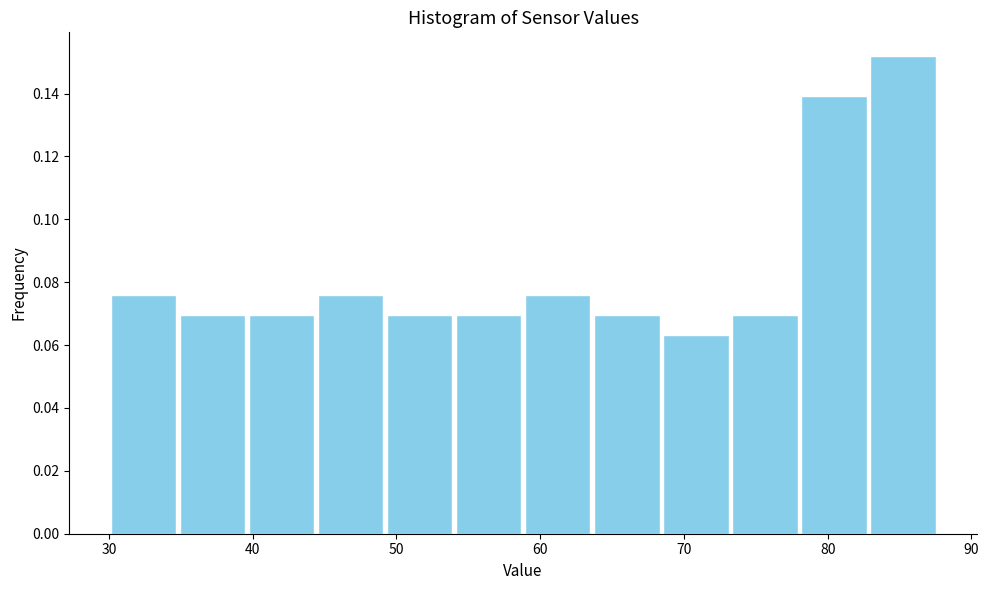

How tall is the bar that spans 44 to 49 on the x-axis? Neither the bar edges nor the heights are printed on the chart, so give them approximately, as read against the axes.

0.076